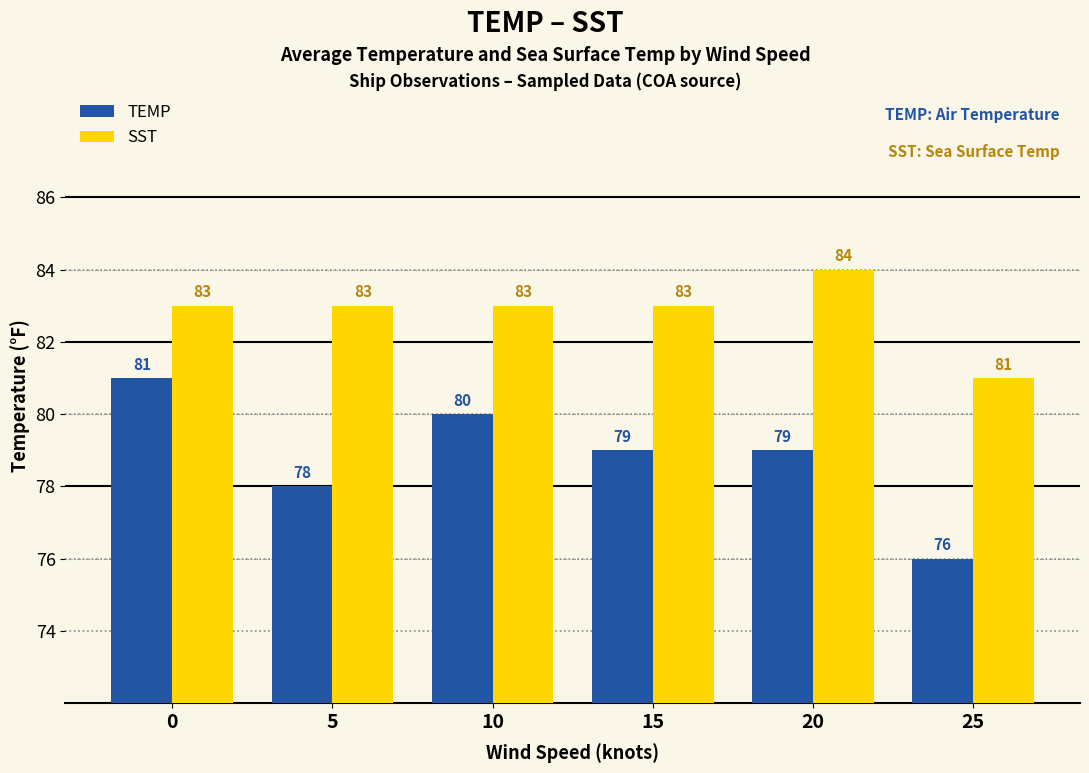

Is the value of TEMP at 10 greater than the value of SST at 25?

No